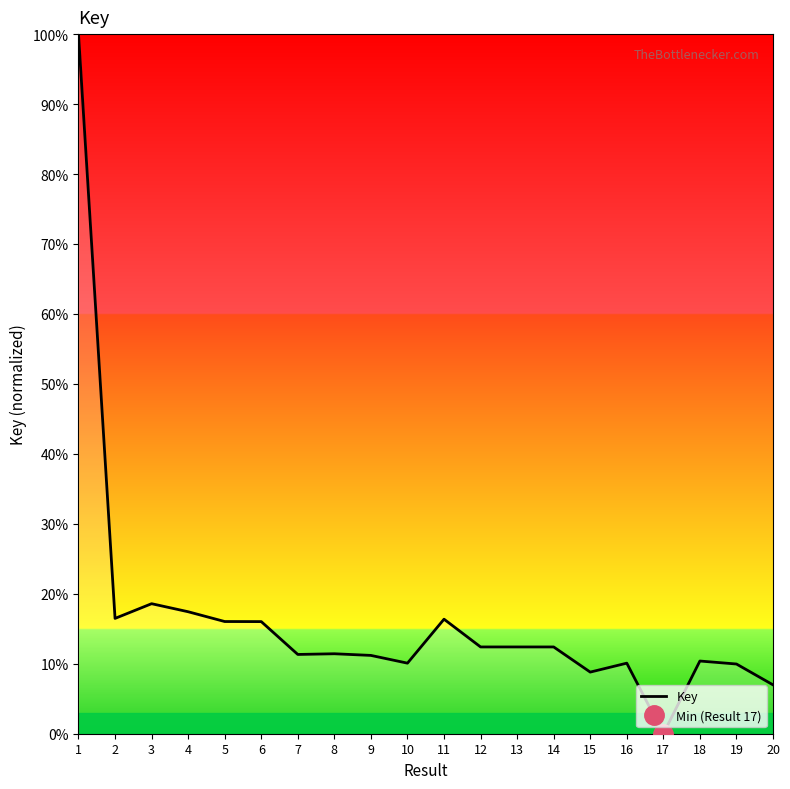

Reading left to right, transcribe all the data shown in this chart.

100.0	16.5	18.6	17.4	16.0	16.0	11.3	11.4	11.2	10.1	16.4	12.4	12.4	12.4	8.8	10.1	0.0	10.4	10.0	7.0